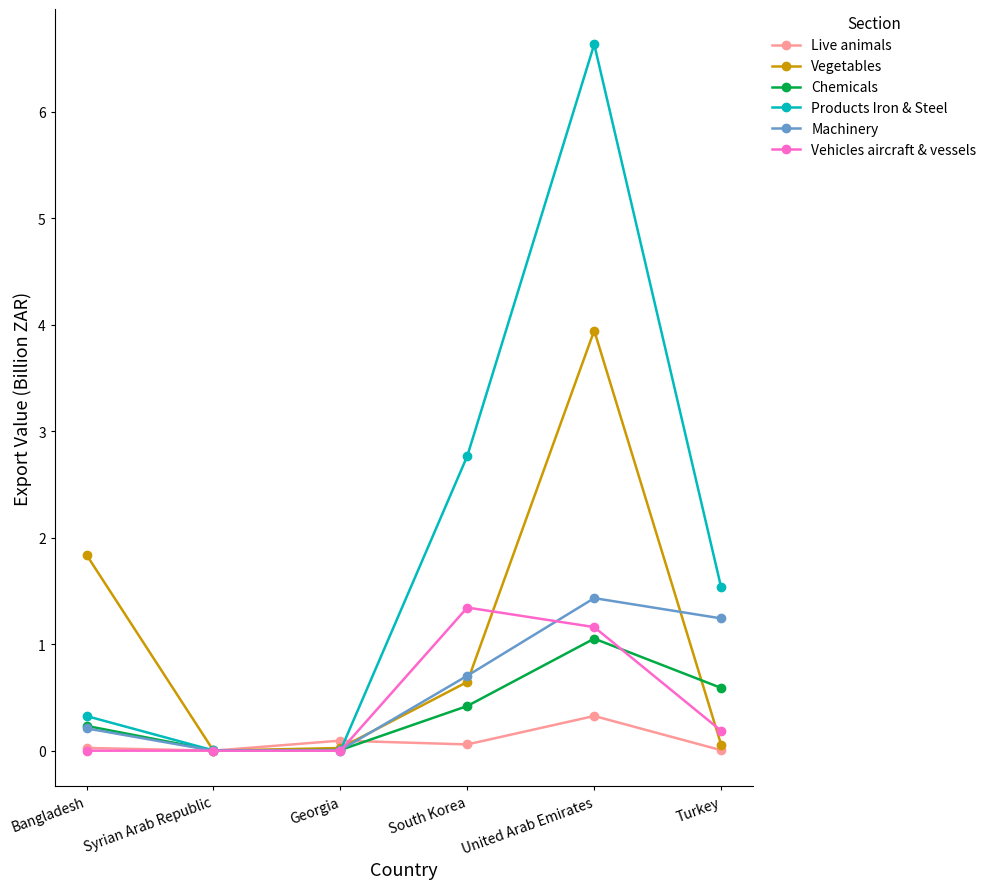

Which series changed the most between Georgia and United Arab Emirates?

Products Iron & Steel